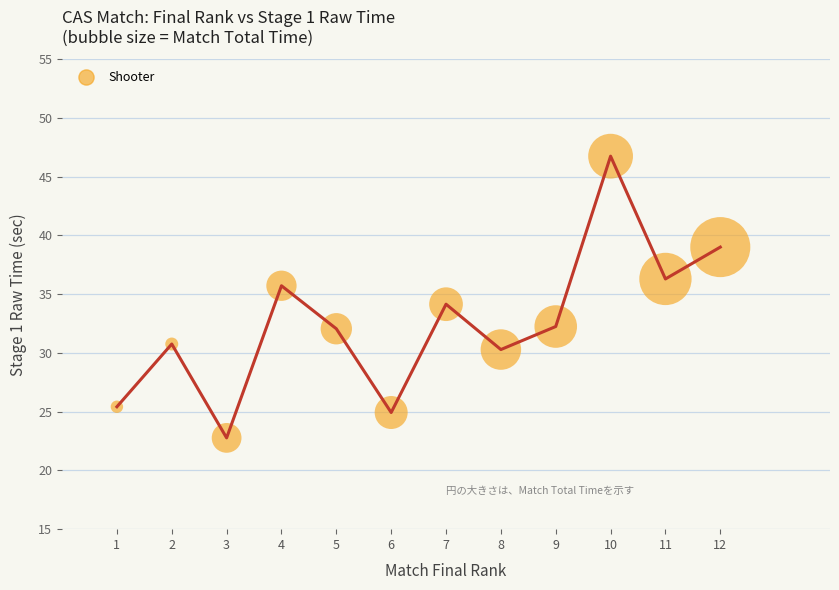

What is the average X value?

6.5